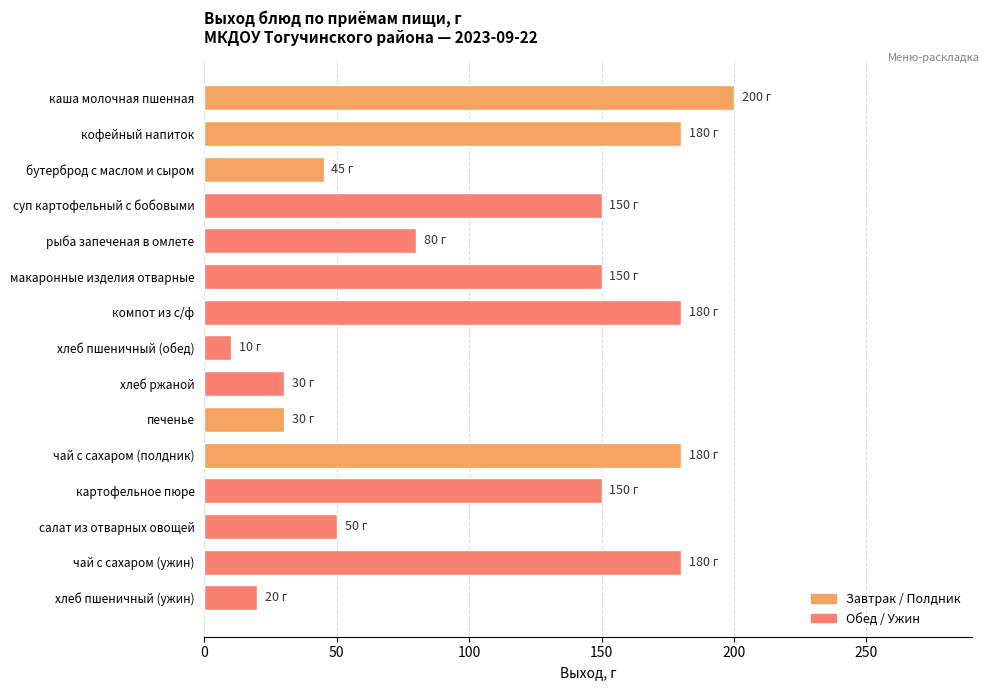

Which category has the lowest value across all series?

хлеб пшеничный (обед)